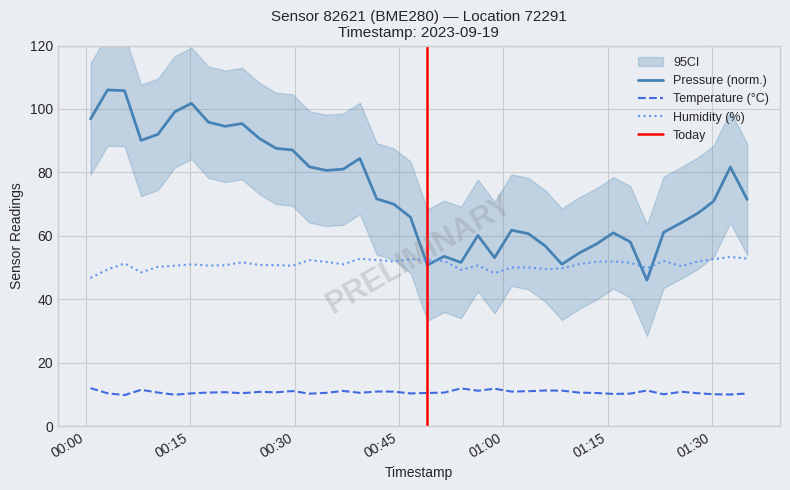

True or false: temperature and humidity cross at least once.

False